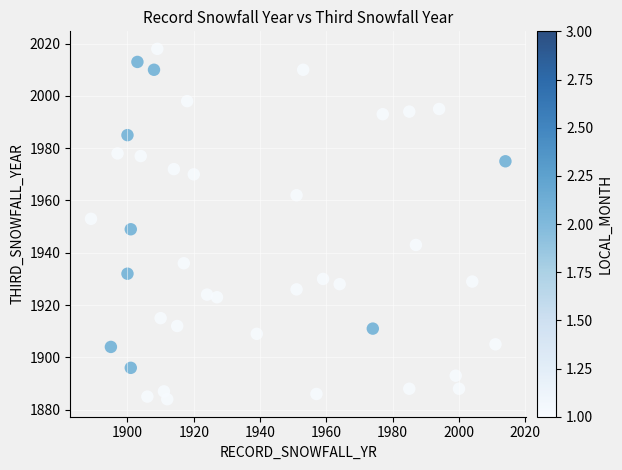

What is the range of Y values (max minus min)?

134